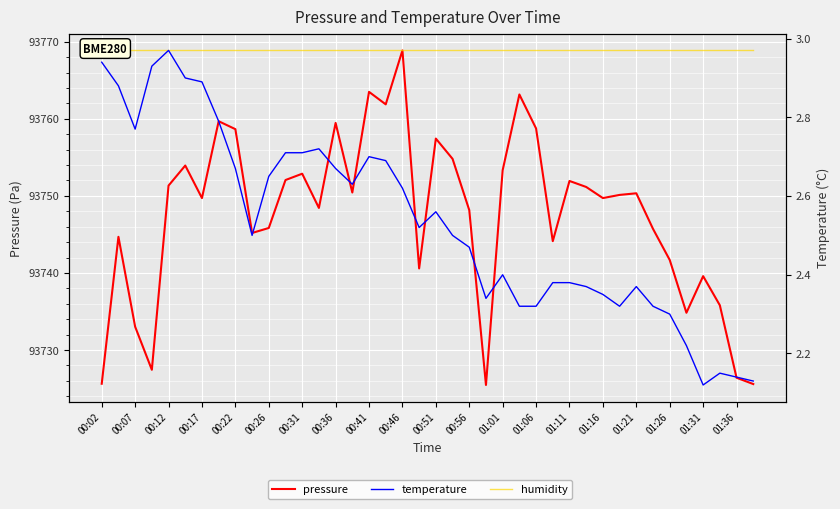

At how many categories does at least one series exceed 49583?

40